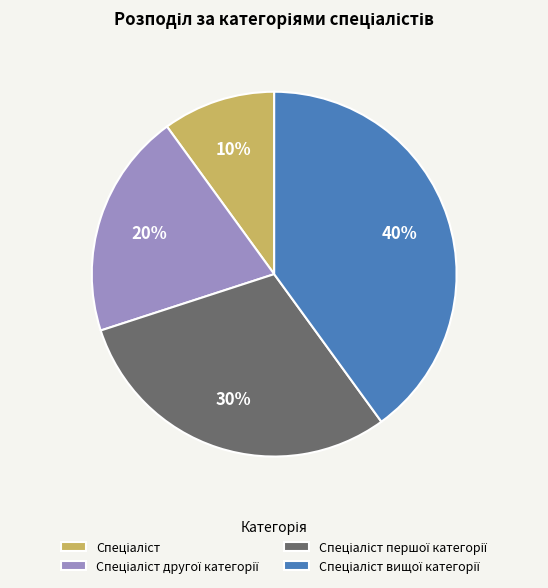

Is there any slice that represents more than half of the pie?

No